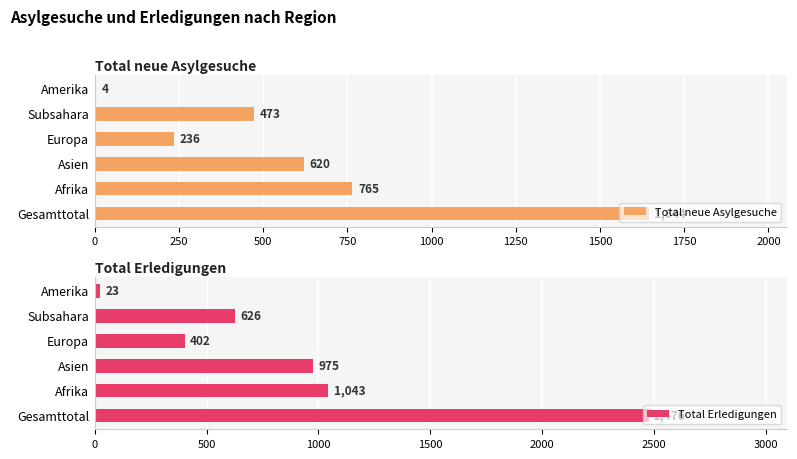

List the series in order of their overall mean, highest first.

Total Erledigungen, Total neue Asylgesuche